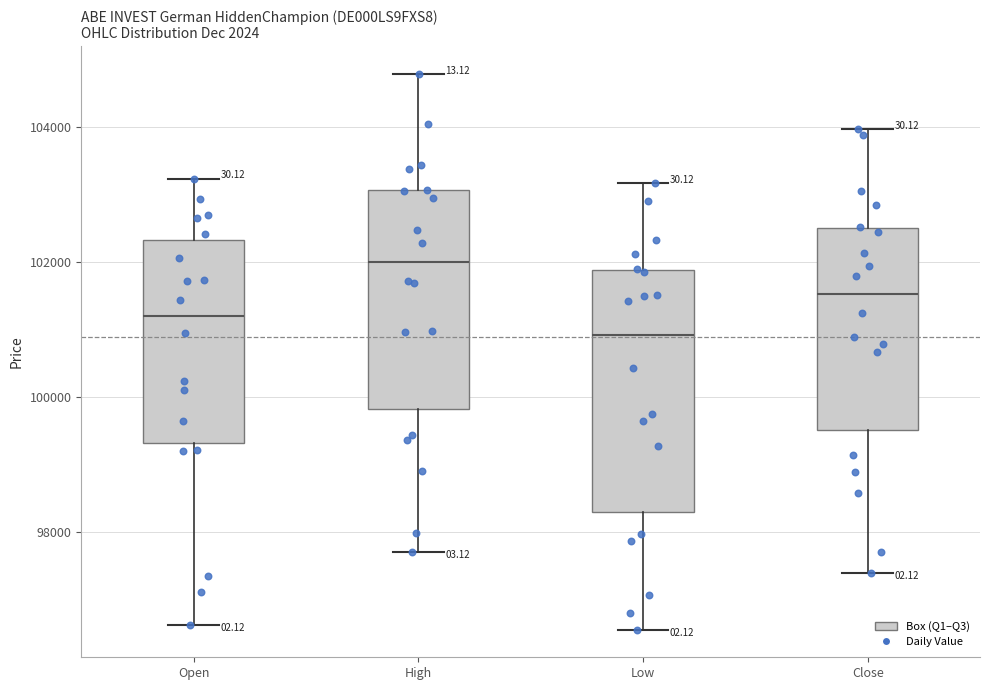

Reading left to right, transcribe this box plot: for each box, give where its median line is, the range the box spans, and where its two whiskers end, as read against the y-axis. The values are not printed on the chart, so give them approximately, as read against the axis.

Open: median 101200, box 99400 to 102400, whiskers 96600 to 103200
High: median 102000, box 99800 to 103000, whiskers 97600 to 104800
Low: median 101000, box 98200 to 101800, whiskers 96600 to 103200
Close: median 101600, box 99600 to 102600, whiskers 97400 to 104000